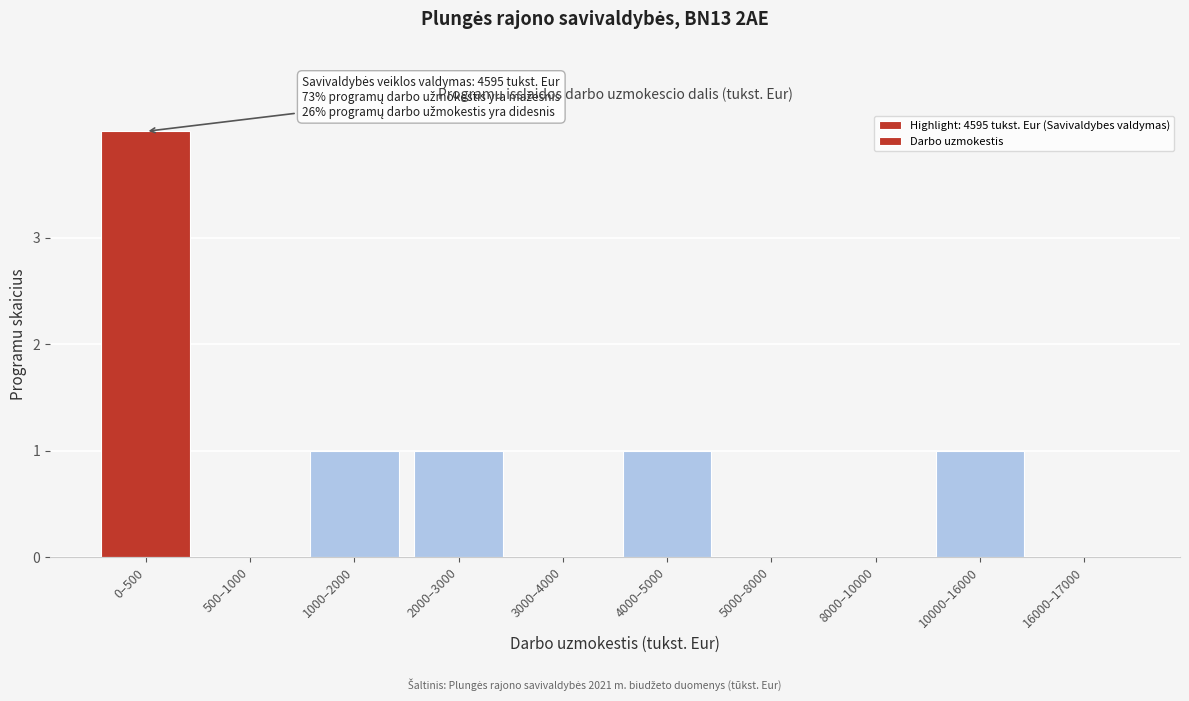

Reading left to right, what are all the values shown in this chart?

0–500=4	500–1000=0	1000–2000=1	2000–3000=1	3000–4000=0	4000–5000=1	5000–8000=0	8000–10000=0	10000–16000=1	16000–17000=0